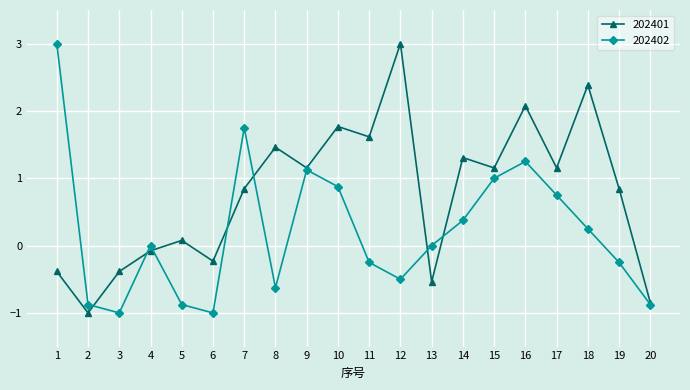

Is it true that 202402 equals -0.2 at 11?

True